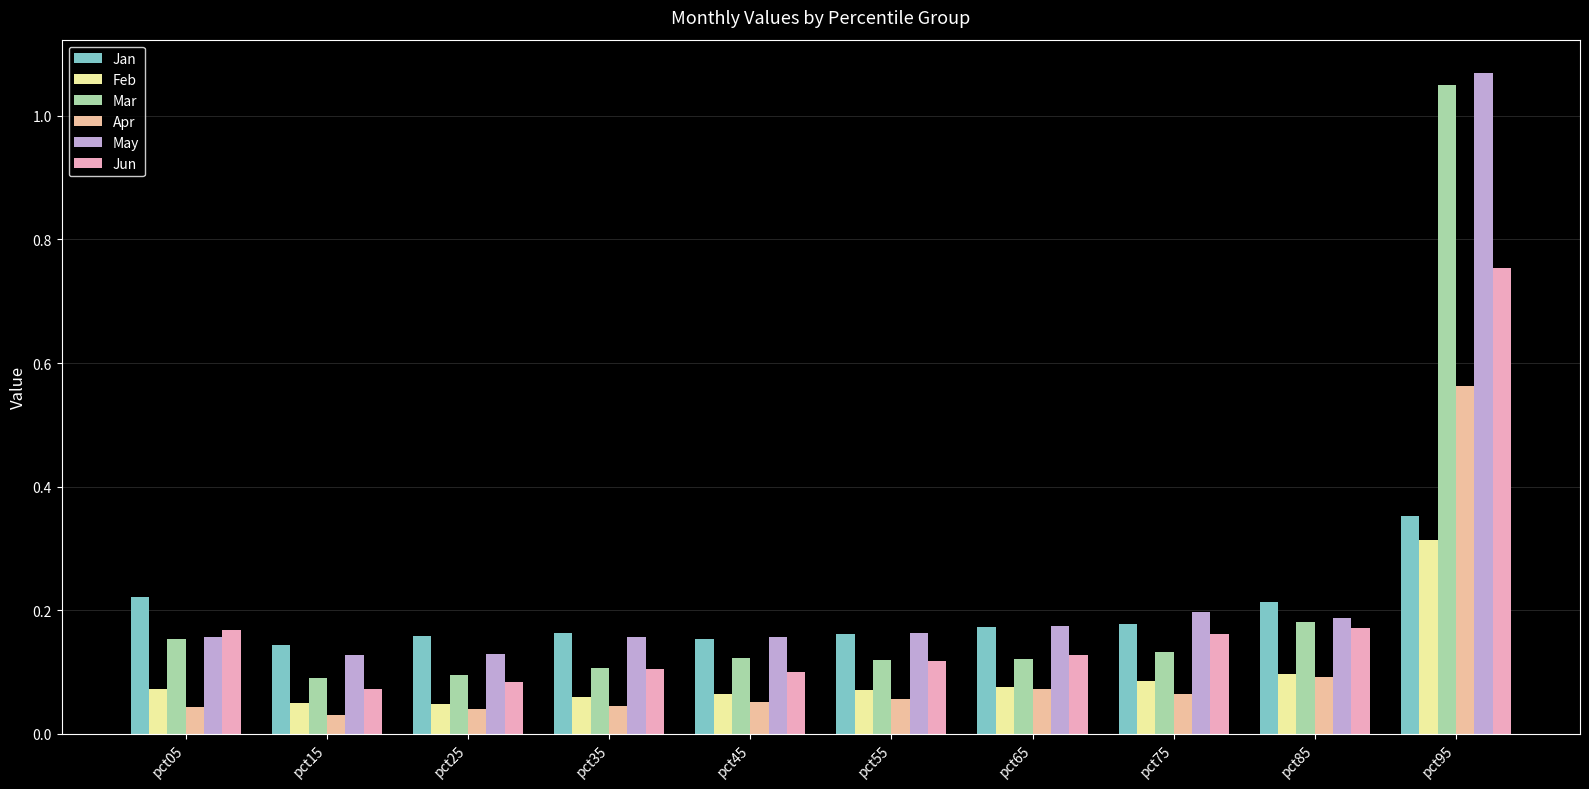

At which category is the sum across all series the highest?

pct95